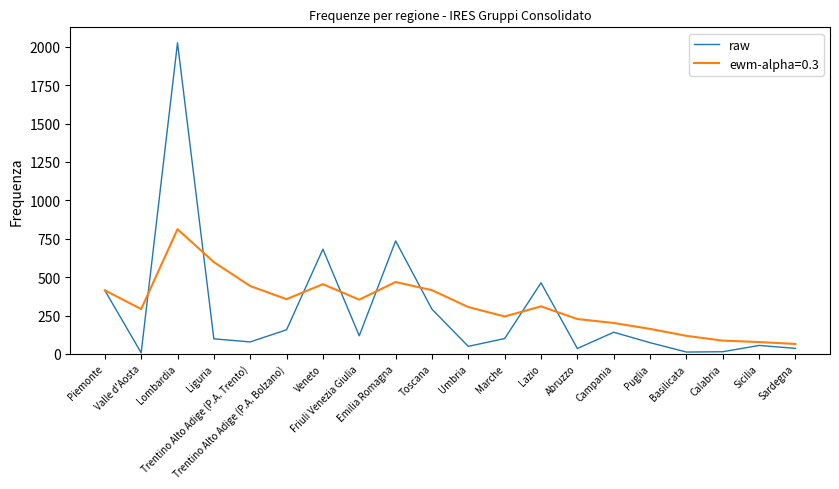

Which label corresponds to the largest value in the chart?

Lombardia